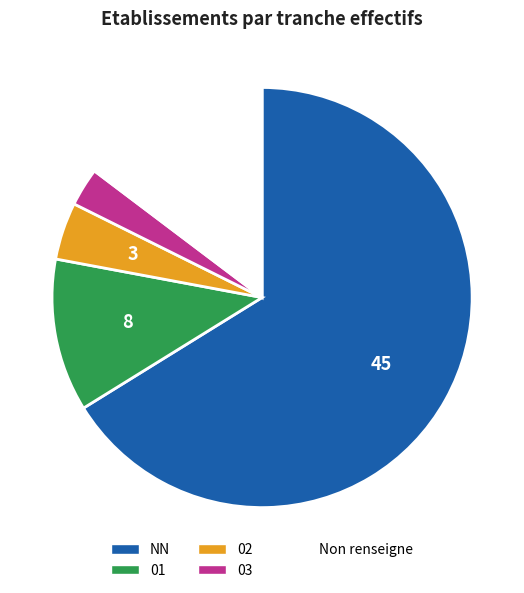

Rank the categories by value from highest to lowest.

NN, Non renseigne, 01, 02, 03